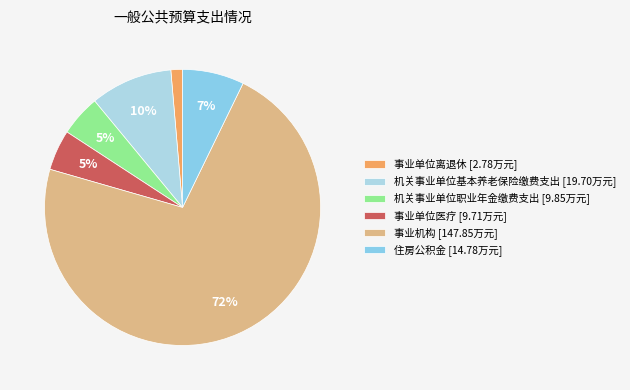

The 事业机构 slice represents 72% of the pie. True or false?

True